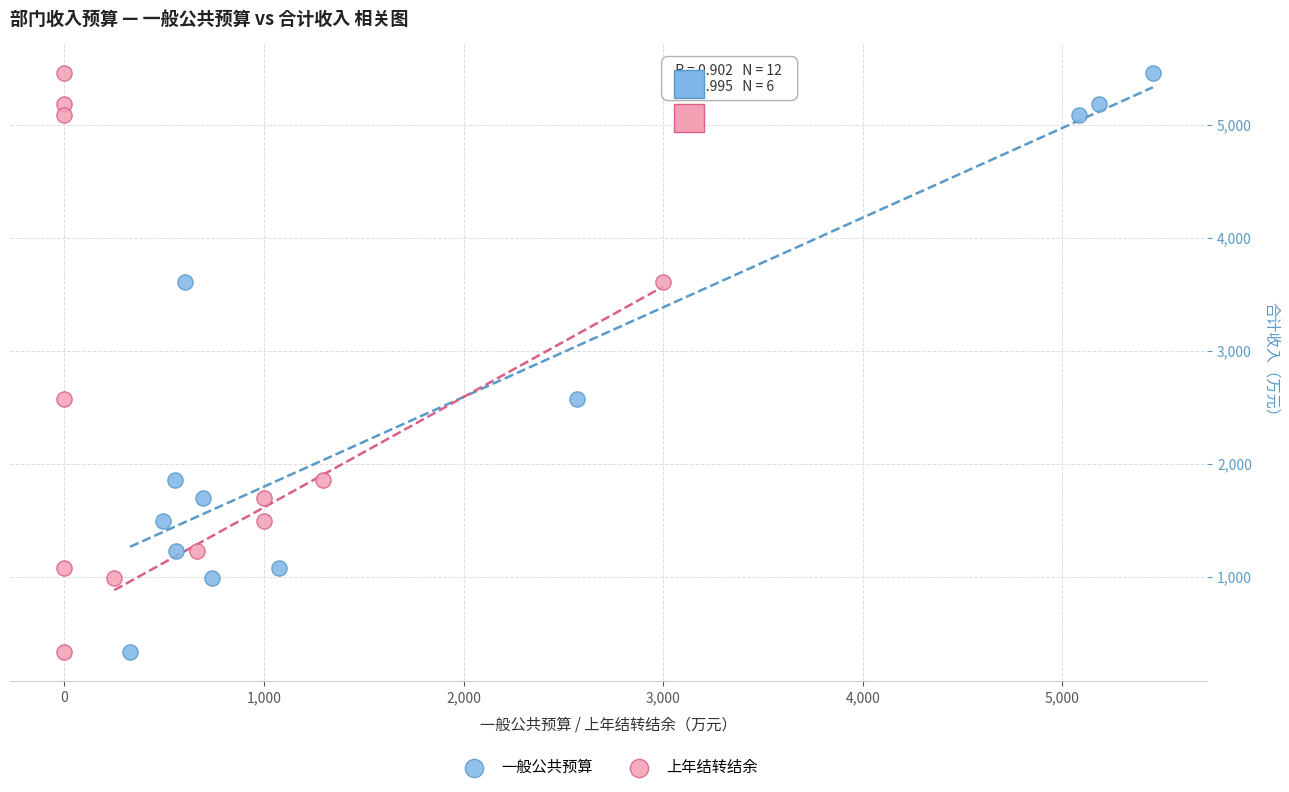

What are all the series names shown in the legend?

一般公共预算, 上年结转结余